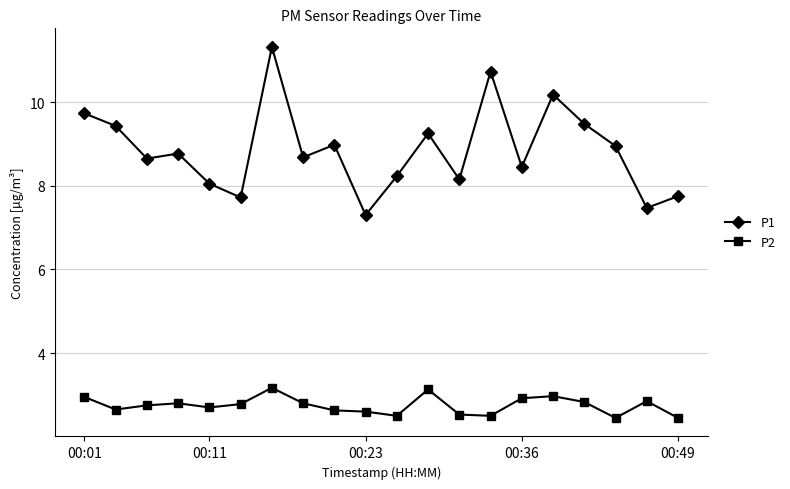

List the series in order of their peak value, highest first.

P1, P2